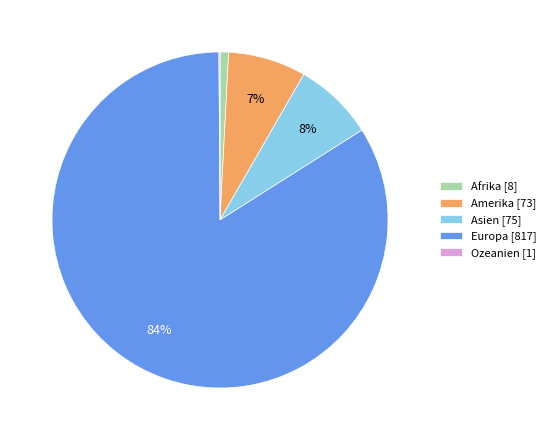

True or false: Afrika [8] accounts for 11% of the total.

False